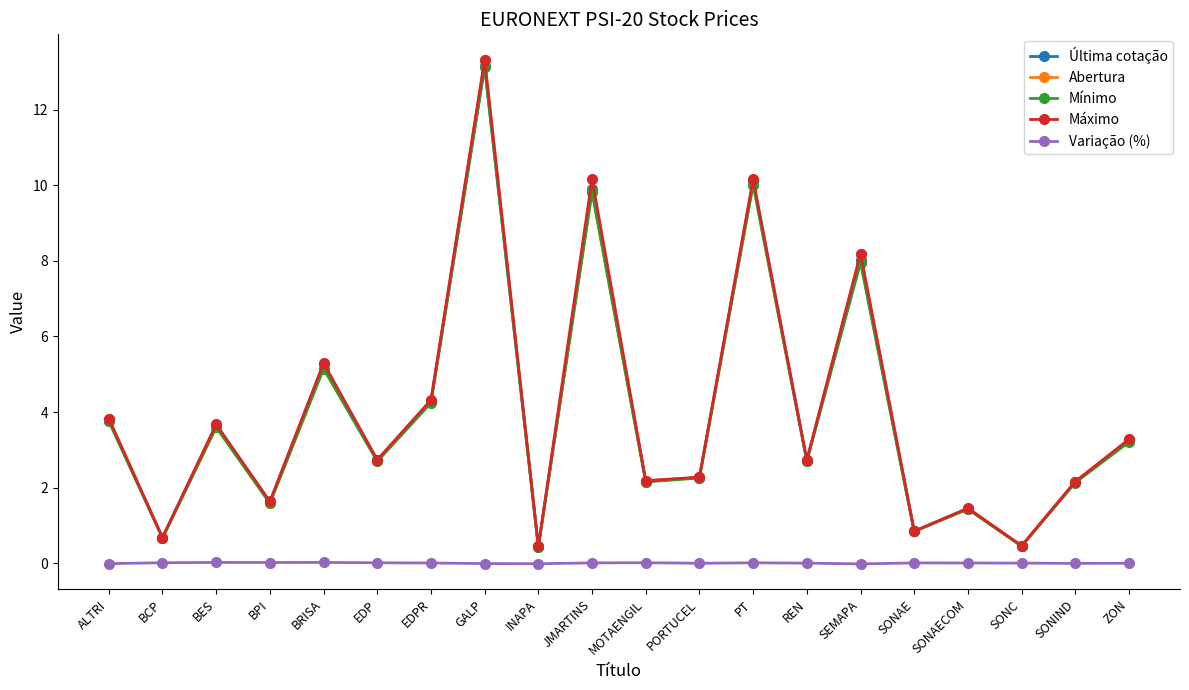

Is it true that Abertura equals 1.2 at BCP?

False